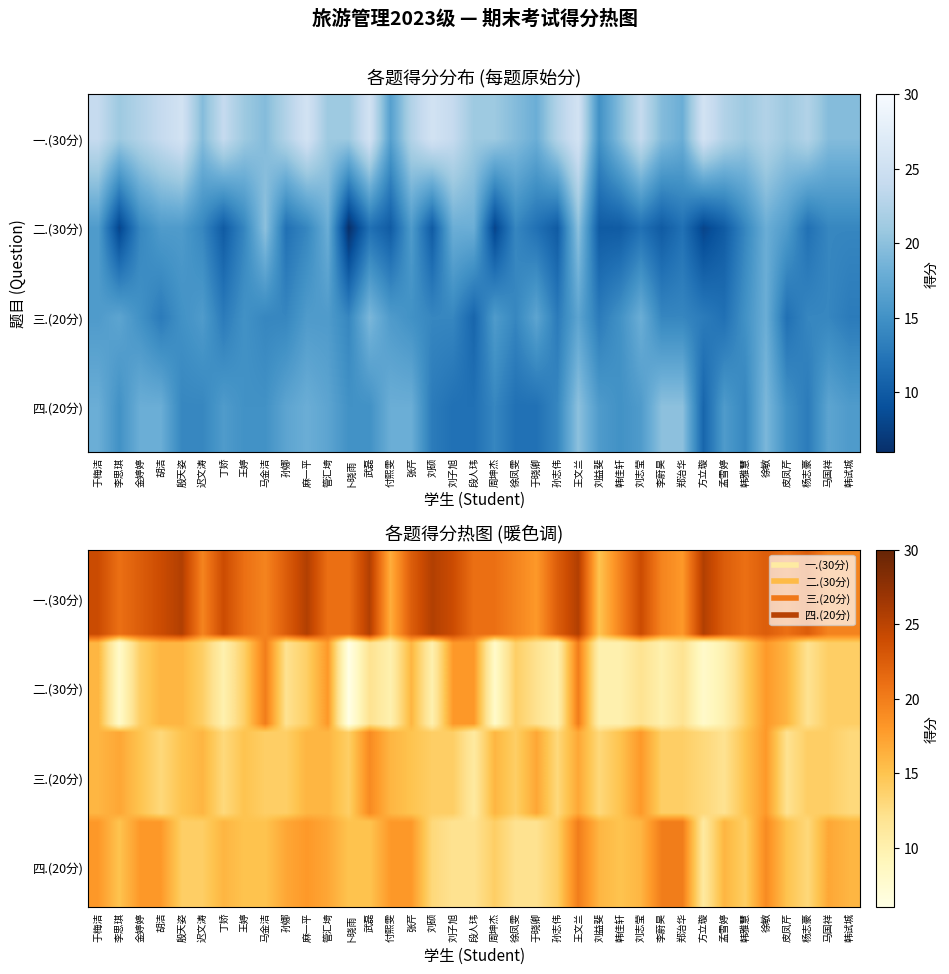

At which category is the sum across all series the highest?

王文兰